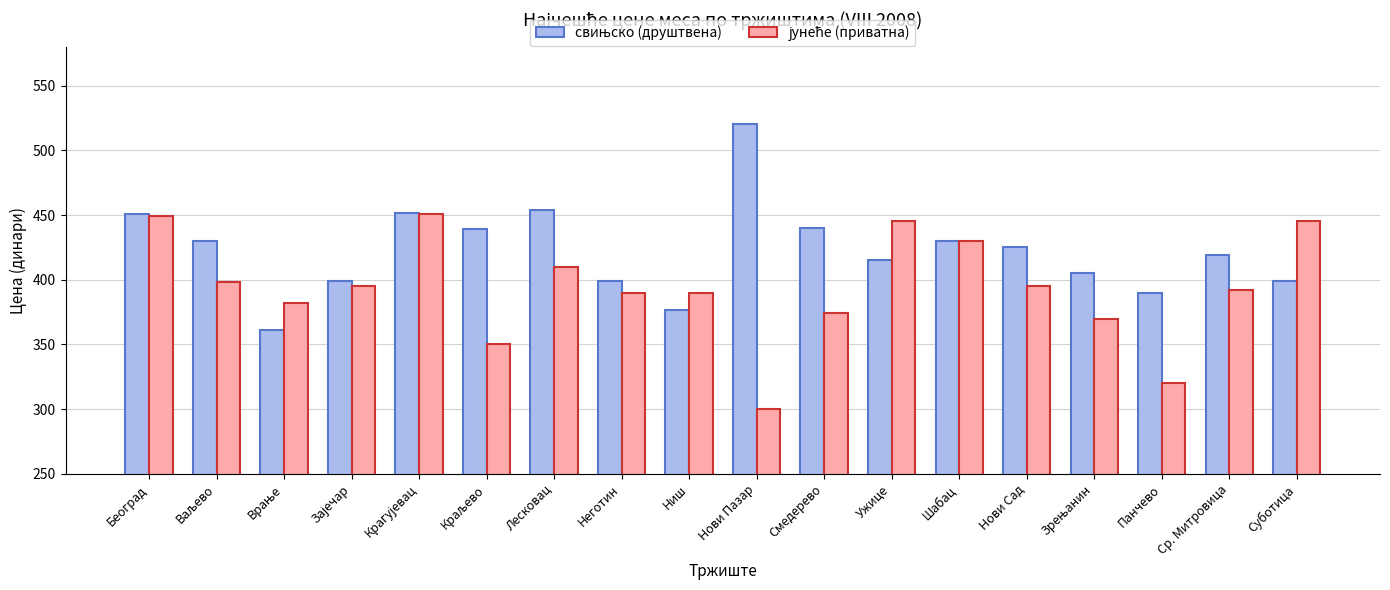

What is the greatest value displayed?

520.0